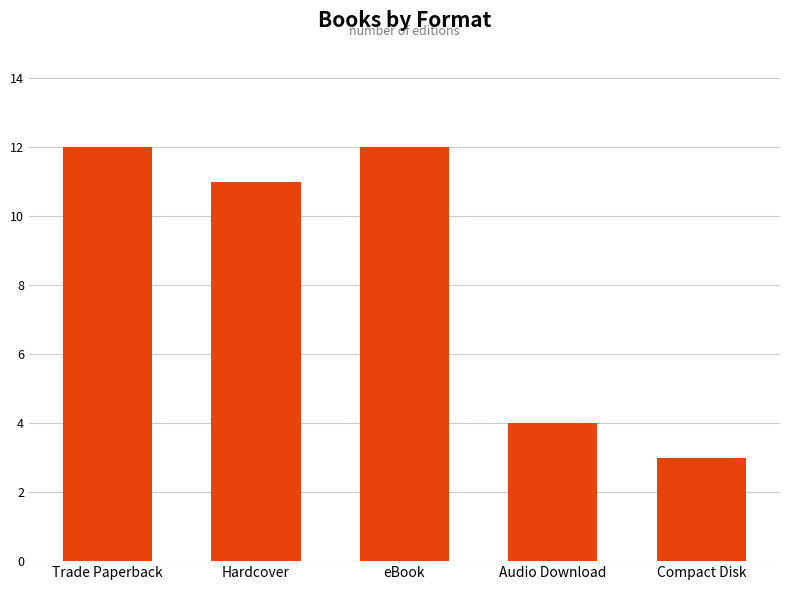

How many data points does each series have?

5